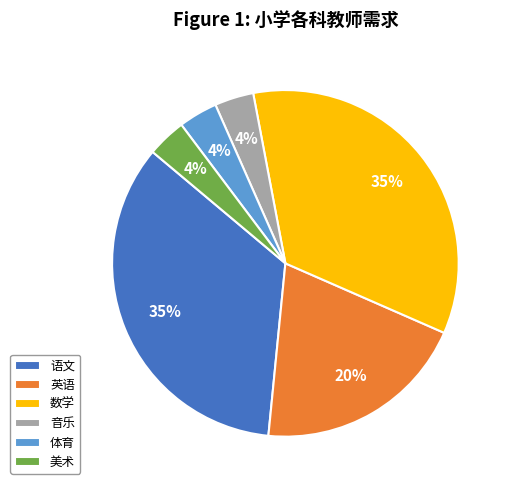

Do 英语 and 体育 together represent more than half of the pie?

No